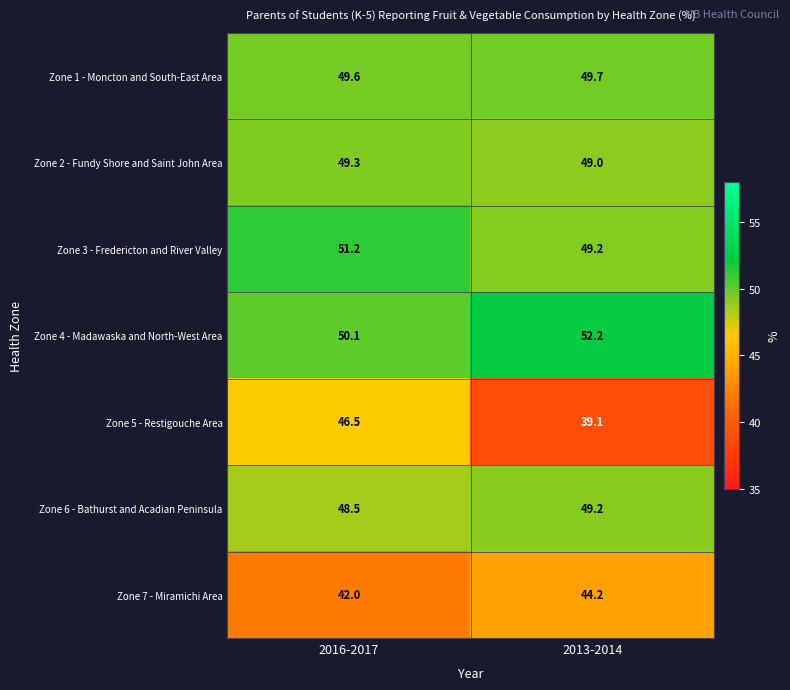

Reading left to right, list all the values displayed in this chart.

Zone 1 - Moncton and South-East Area: 2016-2017=49.6	2013-2014=49.7
Zone 2 - Fundy Shore and Saint John Area: 2016-2017=49.3	2013-2014=49.0
Zone 3 - Fredericton and River Valley: 2016-2017=51.2	2013-2014=49.2
Zone 4 - Madawaska and North-West Area: 2016-2017=50.1	2013-2014=52.2
Zone 5 - Restigouche Area: 2016-2017=46.5	2013-2014=39.1
Zone 6 - Bathurst and Acadian Peninsula: 2016-2017=48.5	2013-2014=49.2
Zone 7 - Miramichi Area: 2016-2017=42.0	2013-2014=44.2